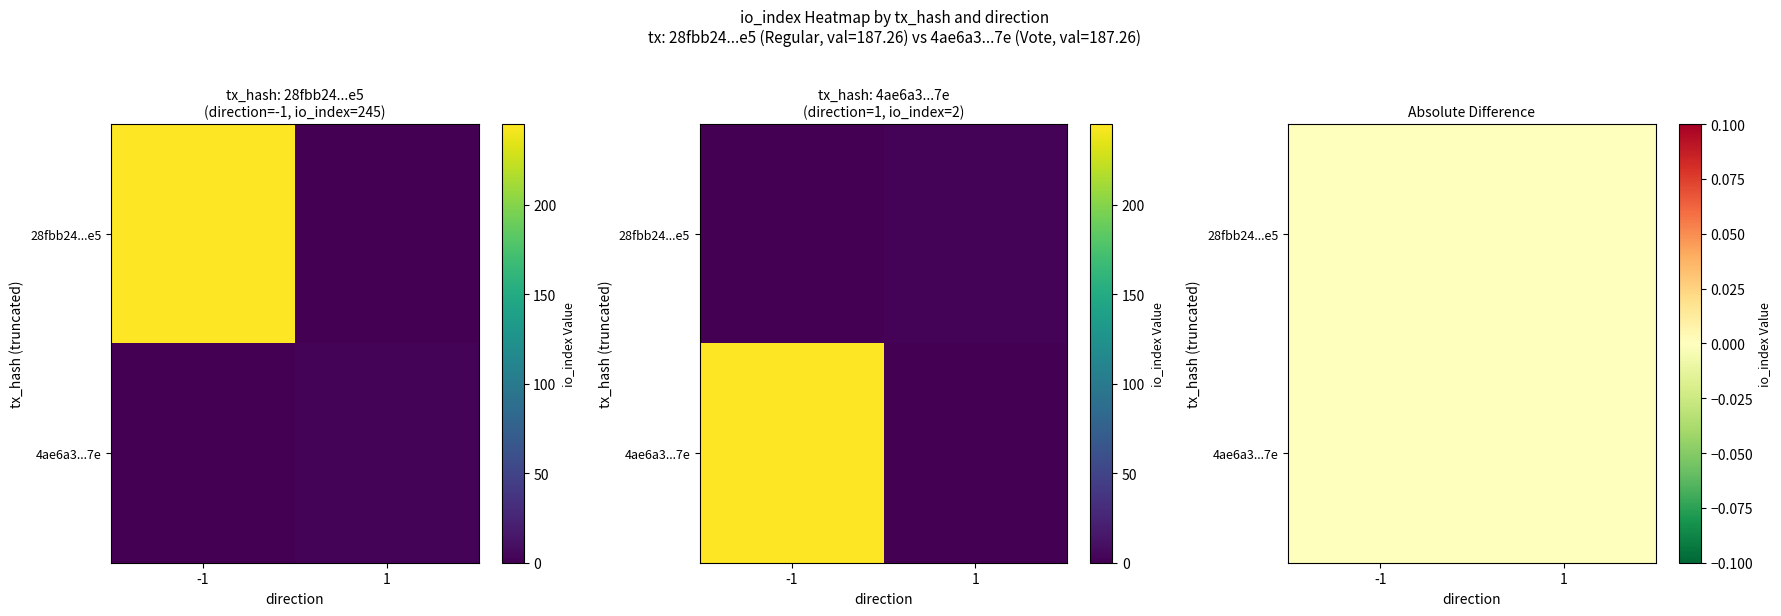

Which series has the largest range (max minus min)?

28fbb24de13119e36494ccd1b869ba6d40de6e5